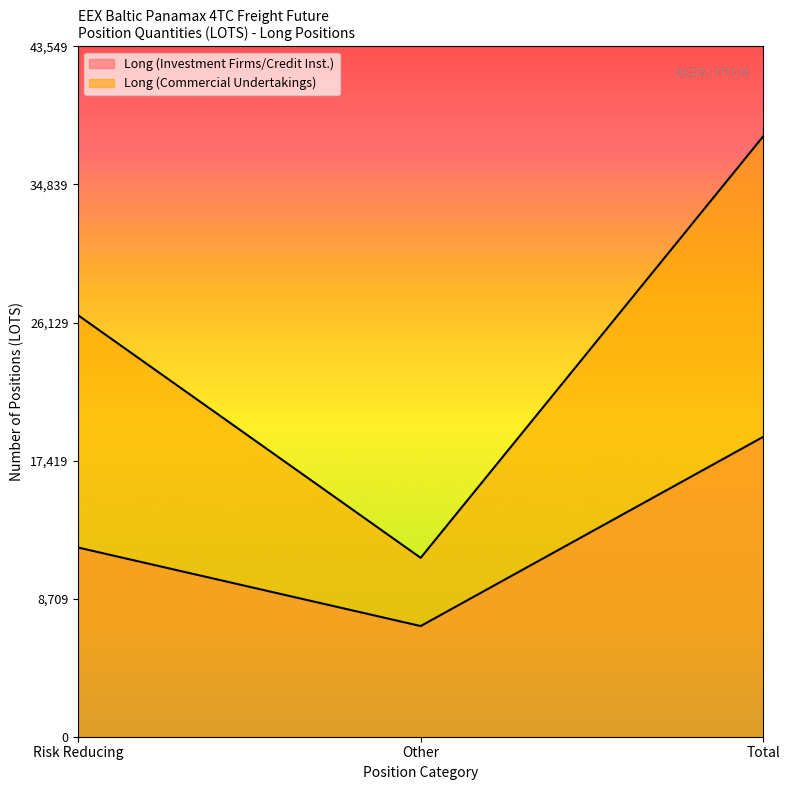

What is the sum of all Long (Commercial Undertakings) values?

75738.8